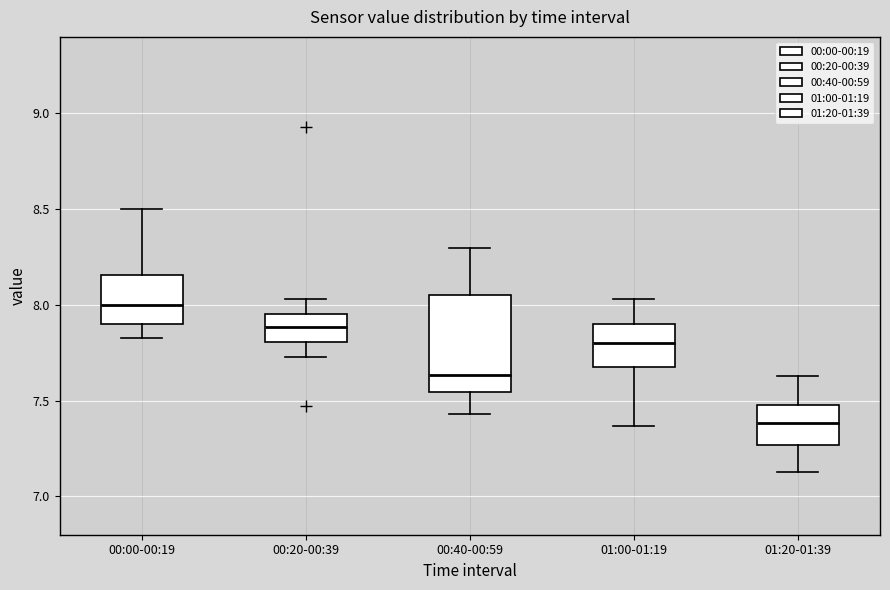

Which box is the tallest, from its lower edge to its upper edge?

00:40-00:59